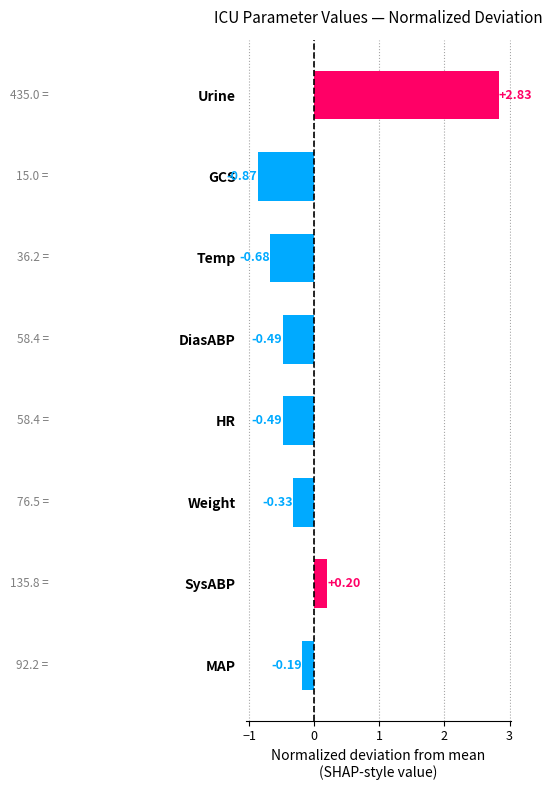

At which category does the chart reach its peak across all series?

Urine